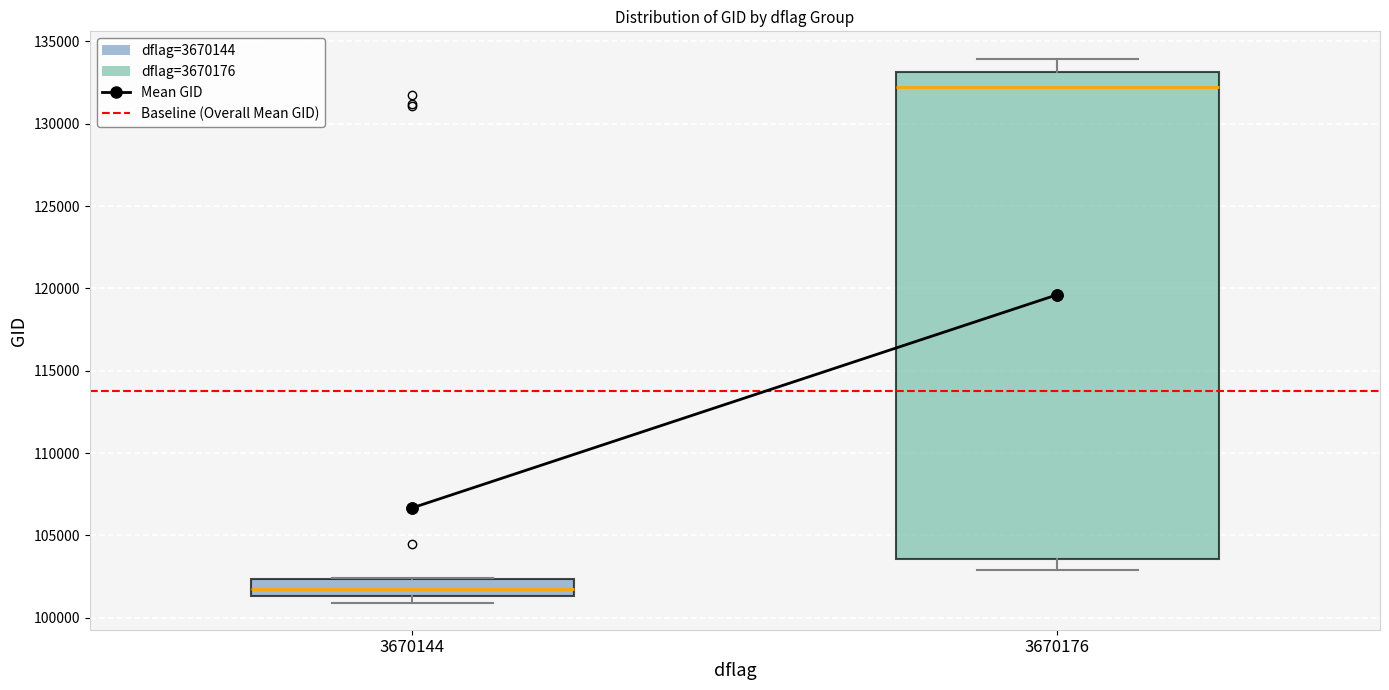

Where is the lower edge of the box at x = 3670144 on the y-axis? The values are not printed on the chart, so give them approximately, as read against the axis.

101500